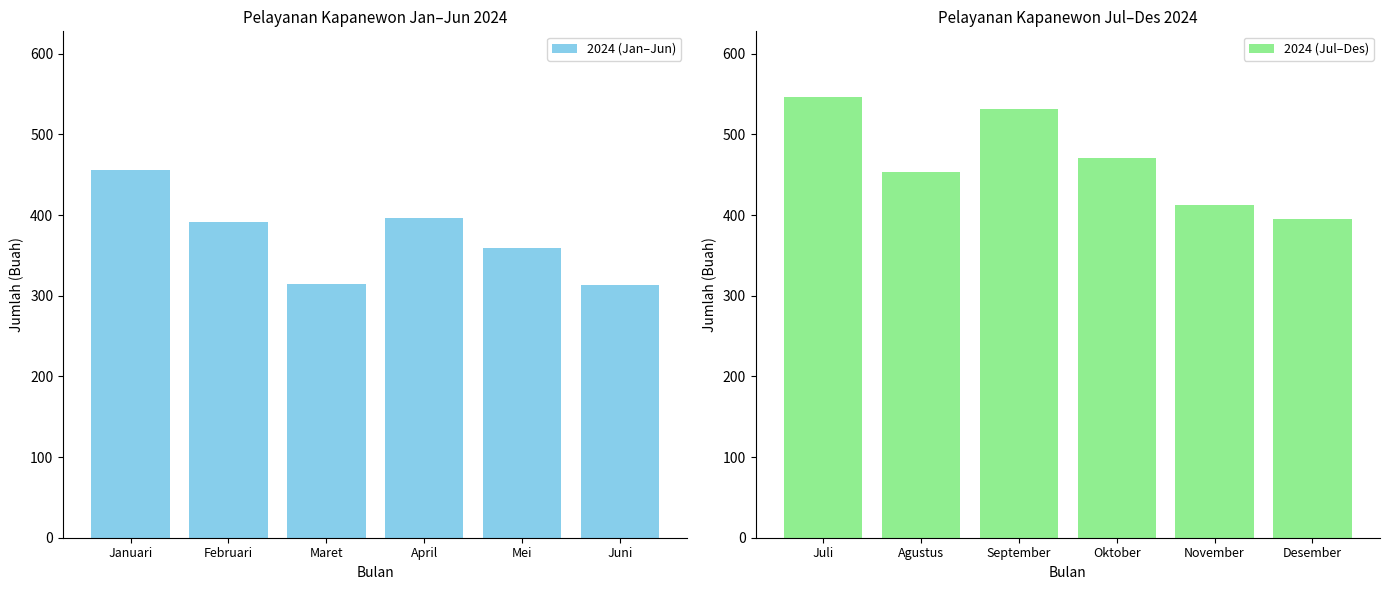

What is the maximum value for 2024 (Jan–Jun)?

456